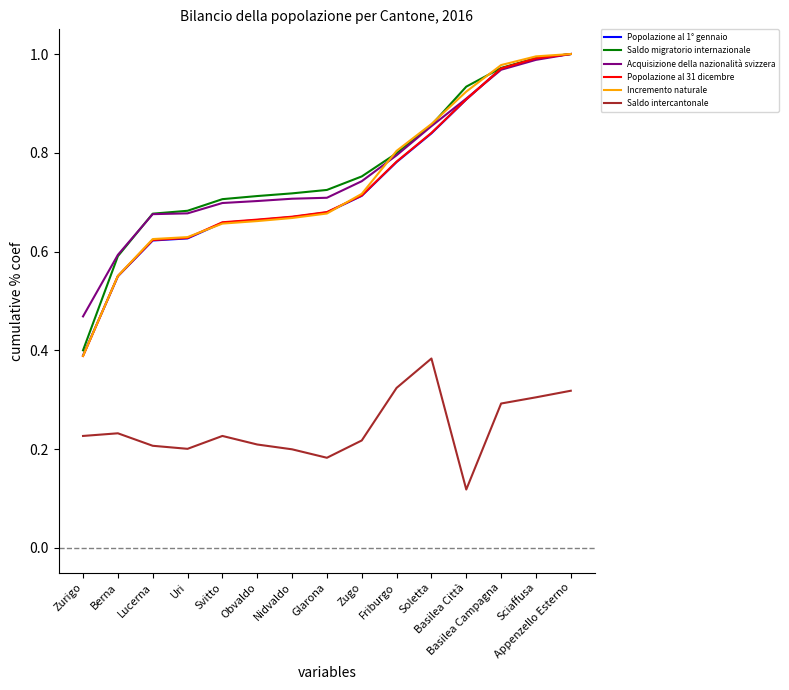

True or false: Popolazione al 1° gennaio and Saldo intercantonale intersect in this chart.

False